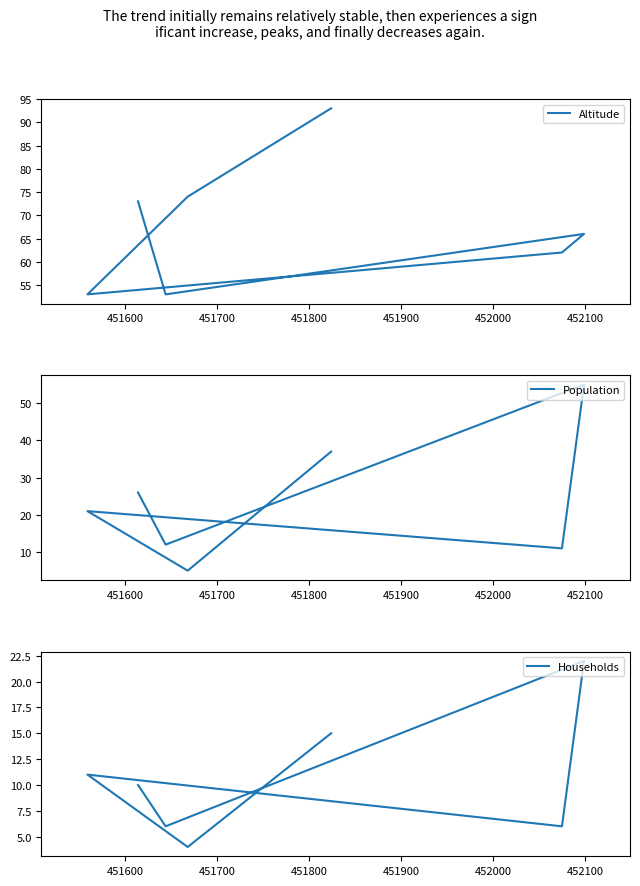

Which series changed the most between 451800 and 451900?

Population